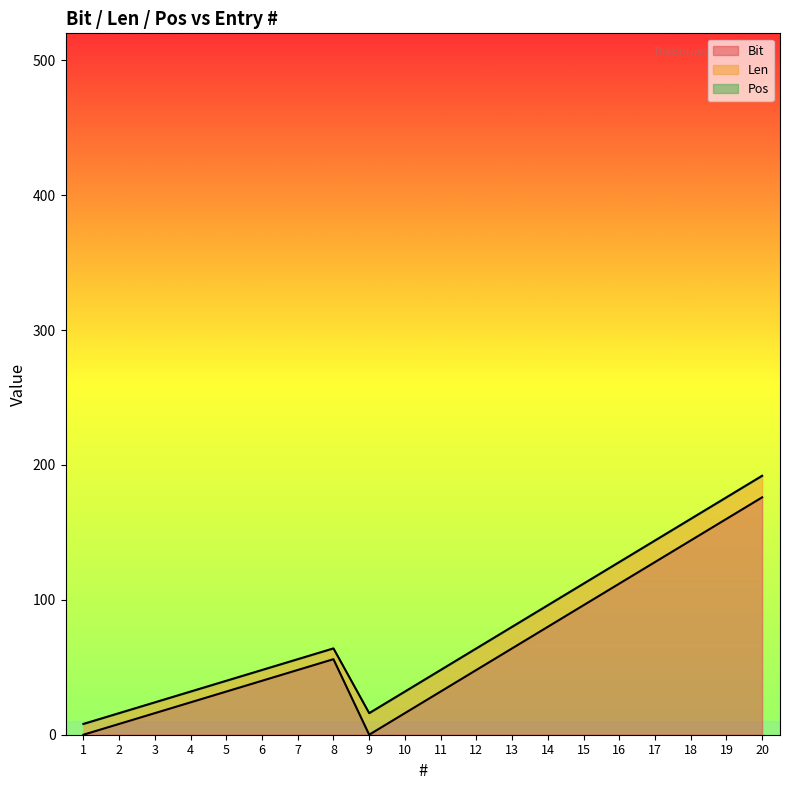

What is the difference between the second highest and minimum values in the Bit series?

160